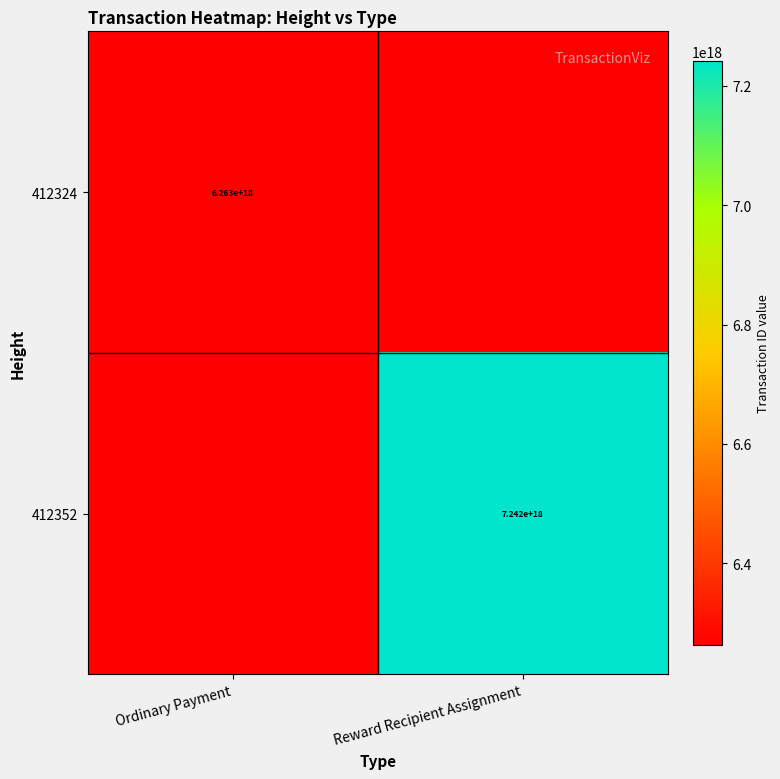

True or false: 412352 has a value of 7242000000000000000 at Reward Recipient Assignment.

True